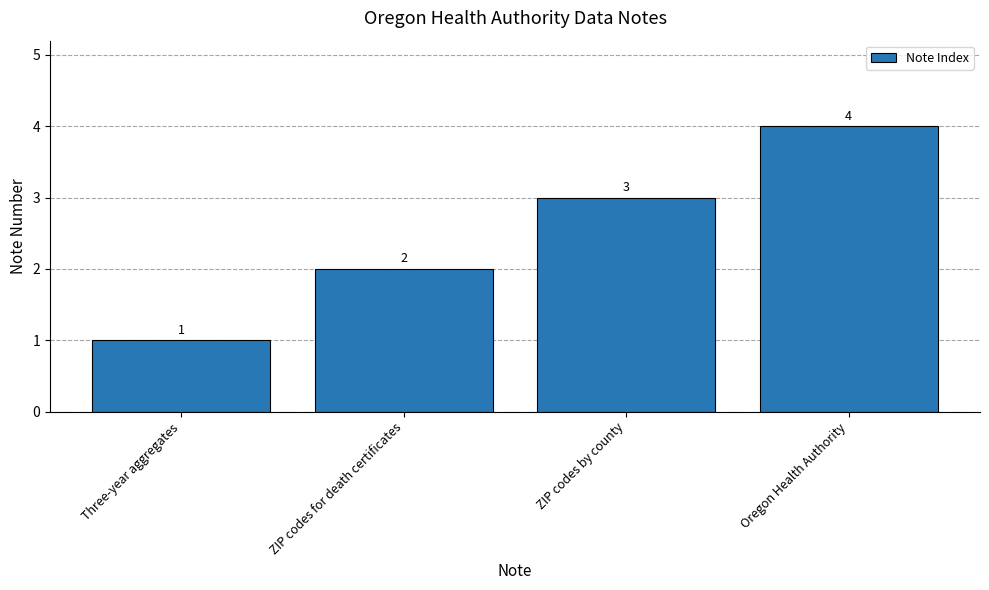

At which label is the value closest to 2?

ZIP codes for death certificates